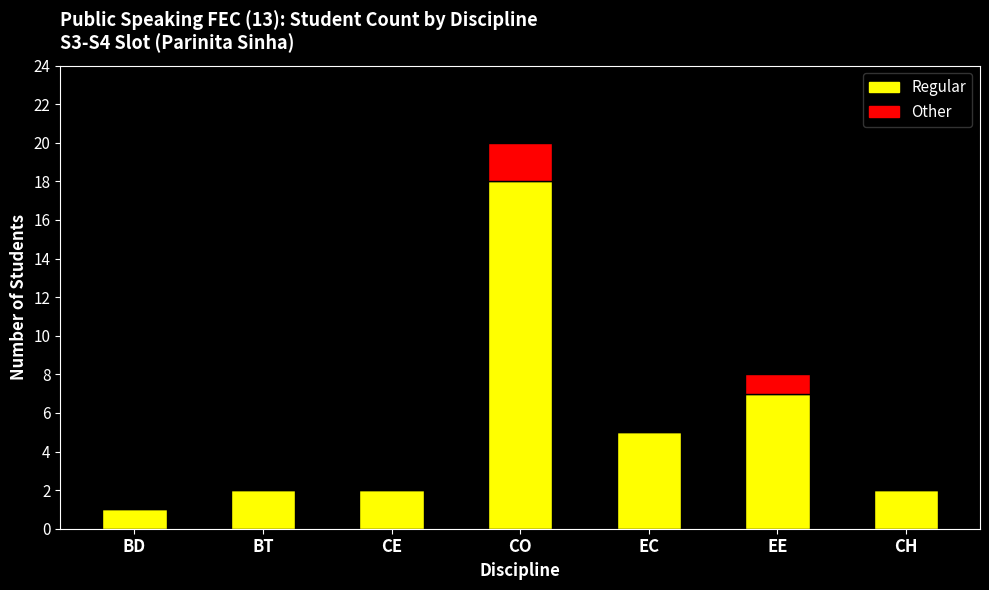

Reading left to right, transcribe the values for Regular.

BD=1	BT=2	CE=2	CO=18	EC=5	EE=7	CH=2